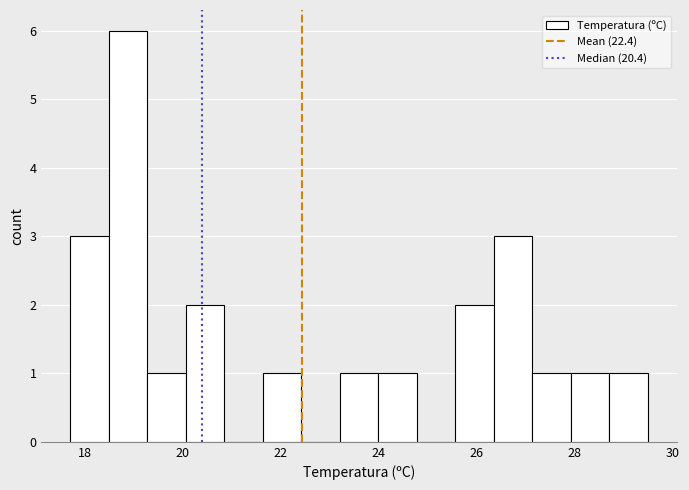

Read against the x-axis, roughly where is the centre of the tallest bar?

18.8